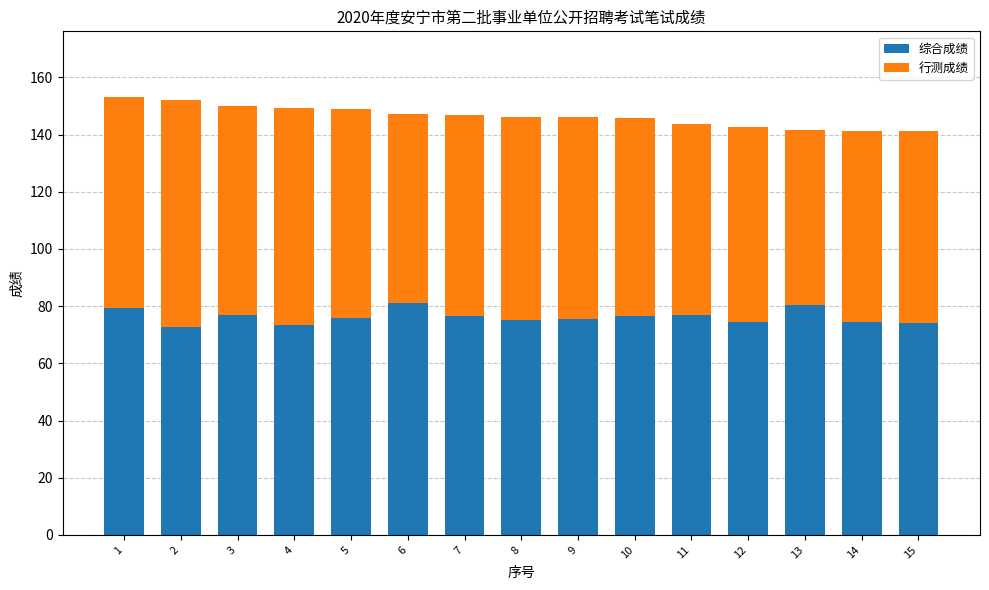

What is the sum of the 综合成绩 values at 7 and 5?

152.5